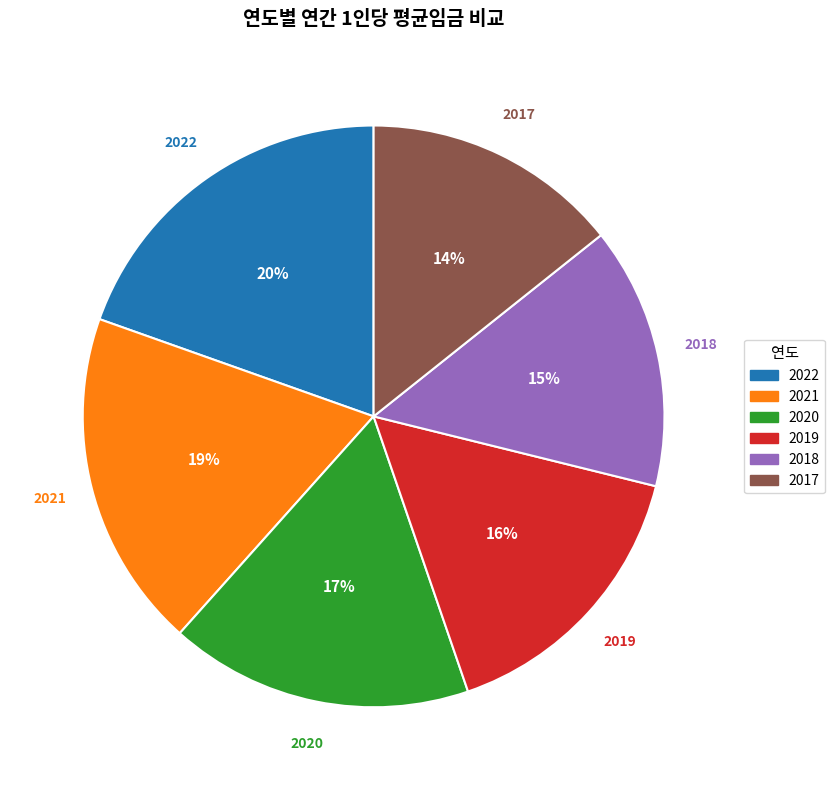

Between 2021 and 2019, which is larger?

2021